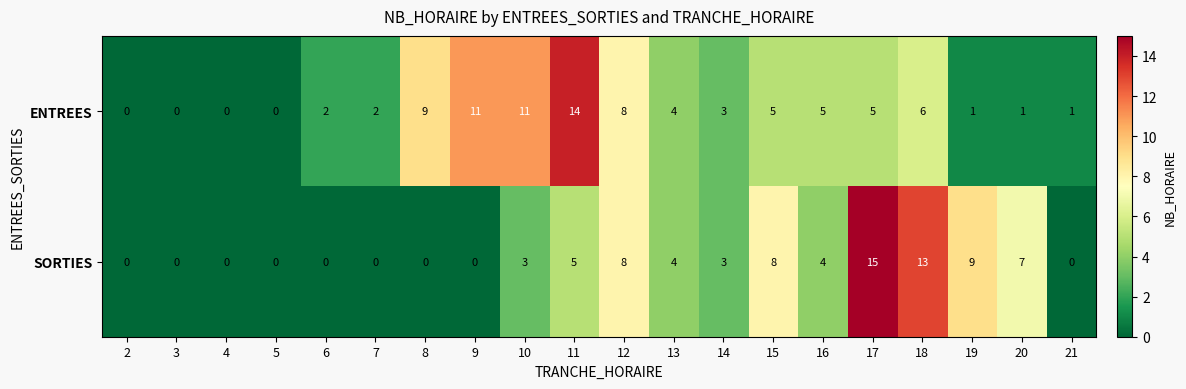

What is the difference between the maximum and second lowest values in the SORTIES series?

15